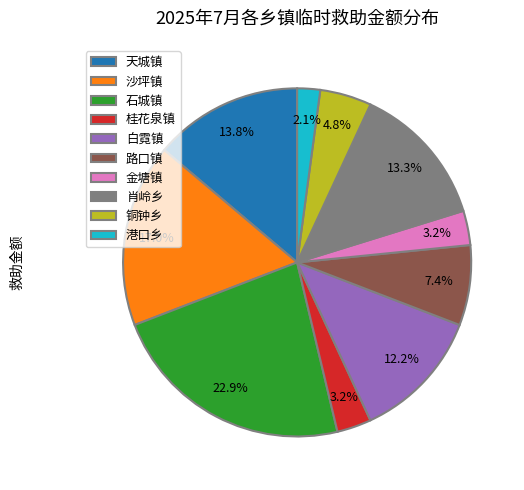

Approximately how many times larger is the value at 港口乡 compared to 白霓镇?

0.2